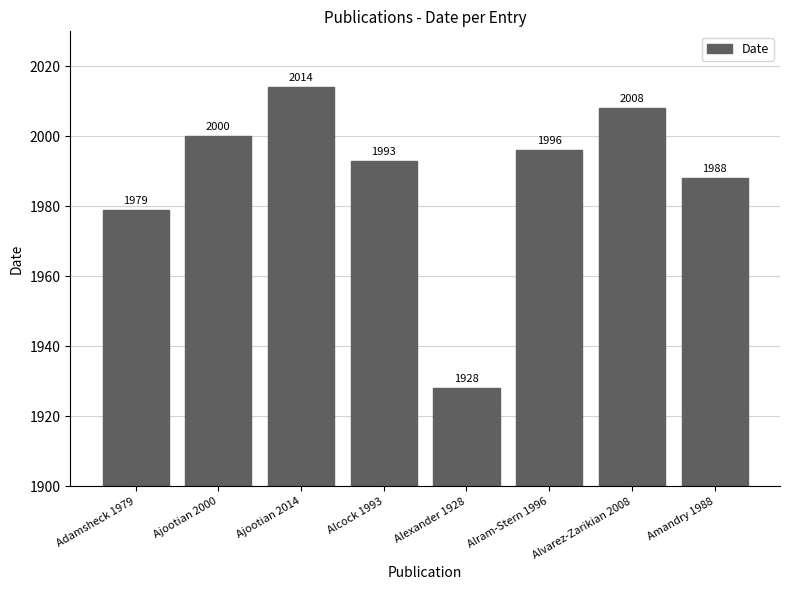

How many values are below 1996?

4